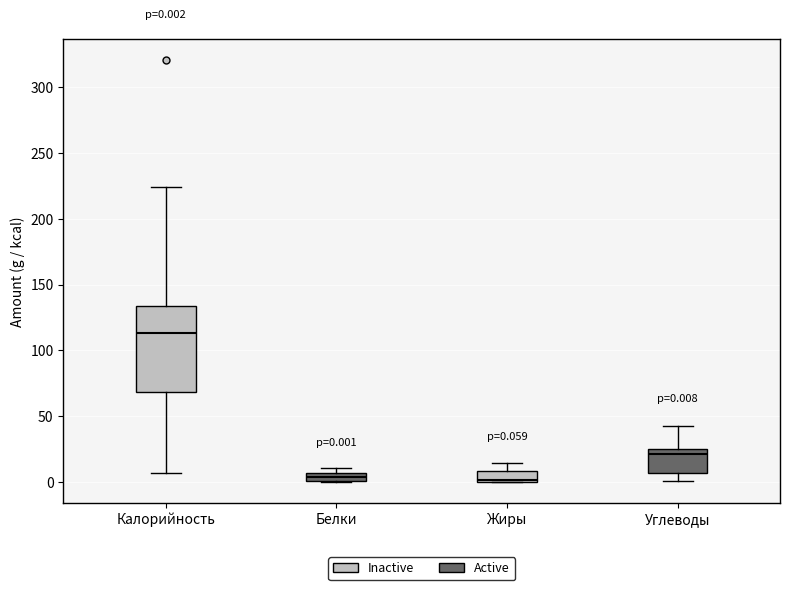

Which box is the tallest, from its lower edge to its upper edge?

Калорийность